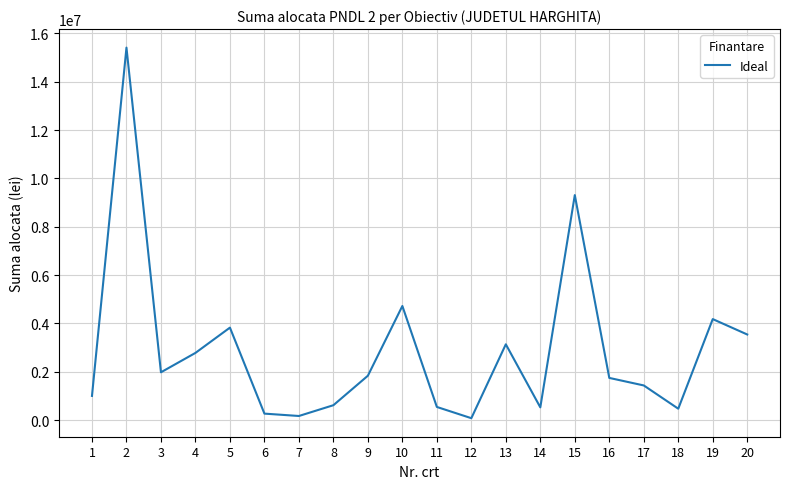

What is the greatest value displayed?

15415136.2